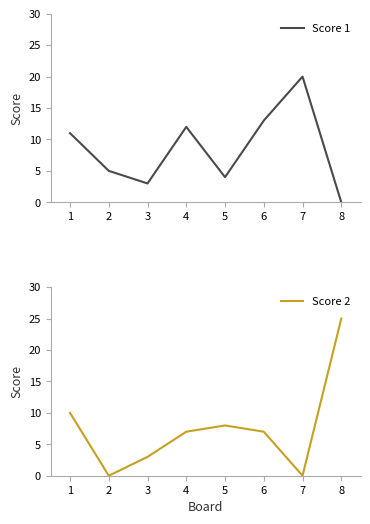

The value of Score 1 at 5 is 4. True or false?

True